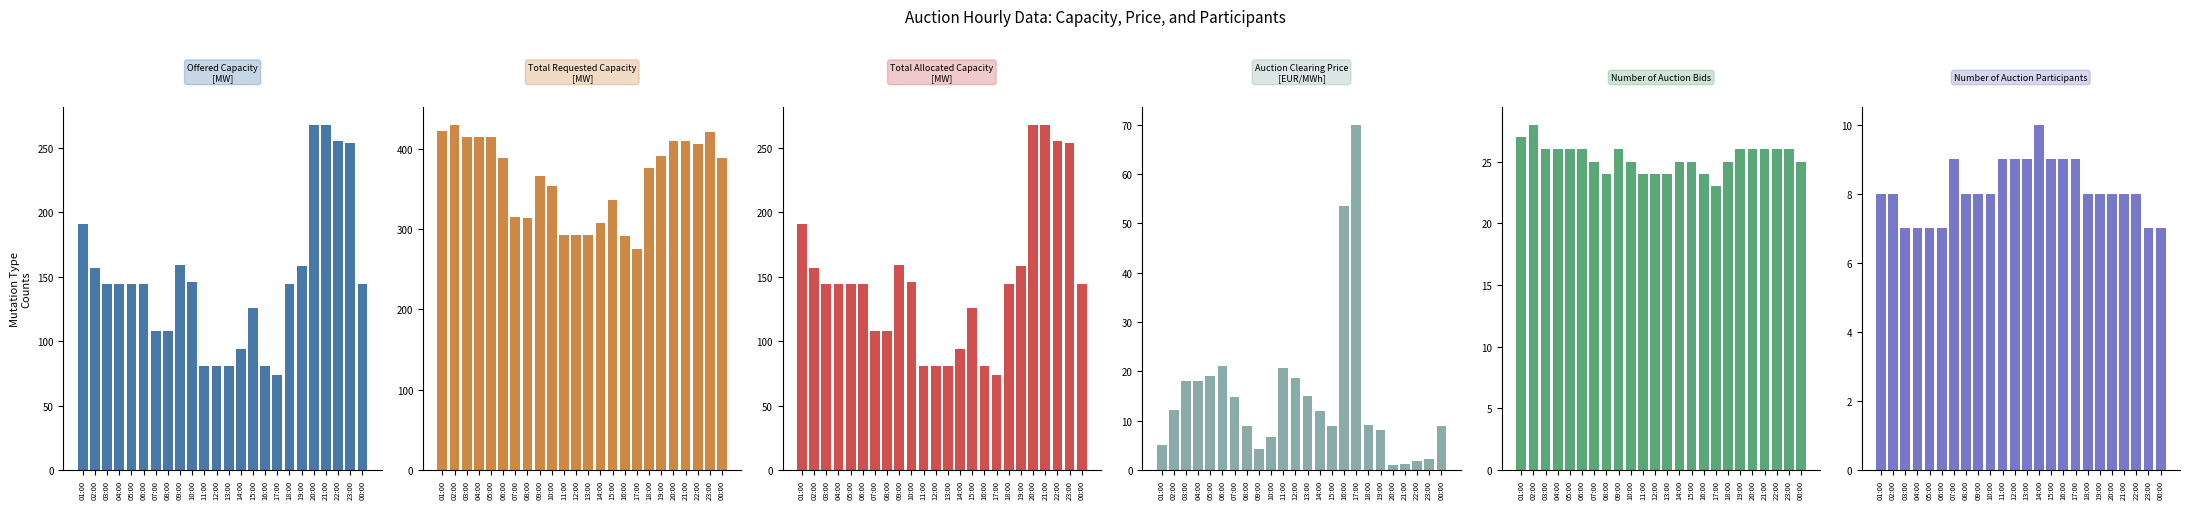

Which series has the widest spread of values?

Offered Capacity [MW]